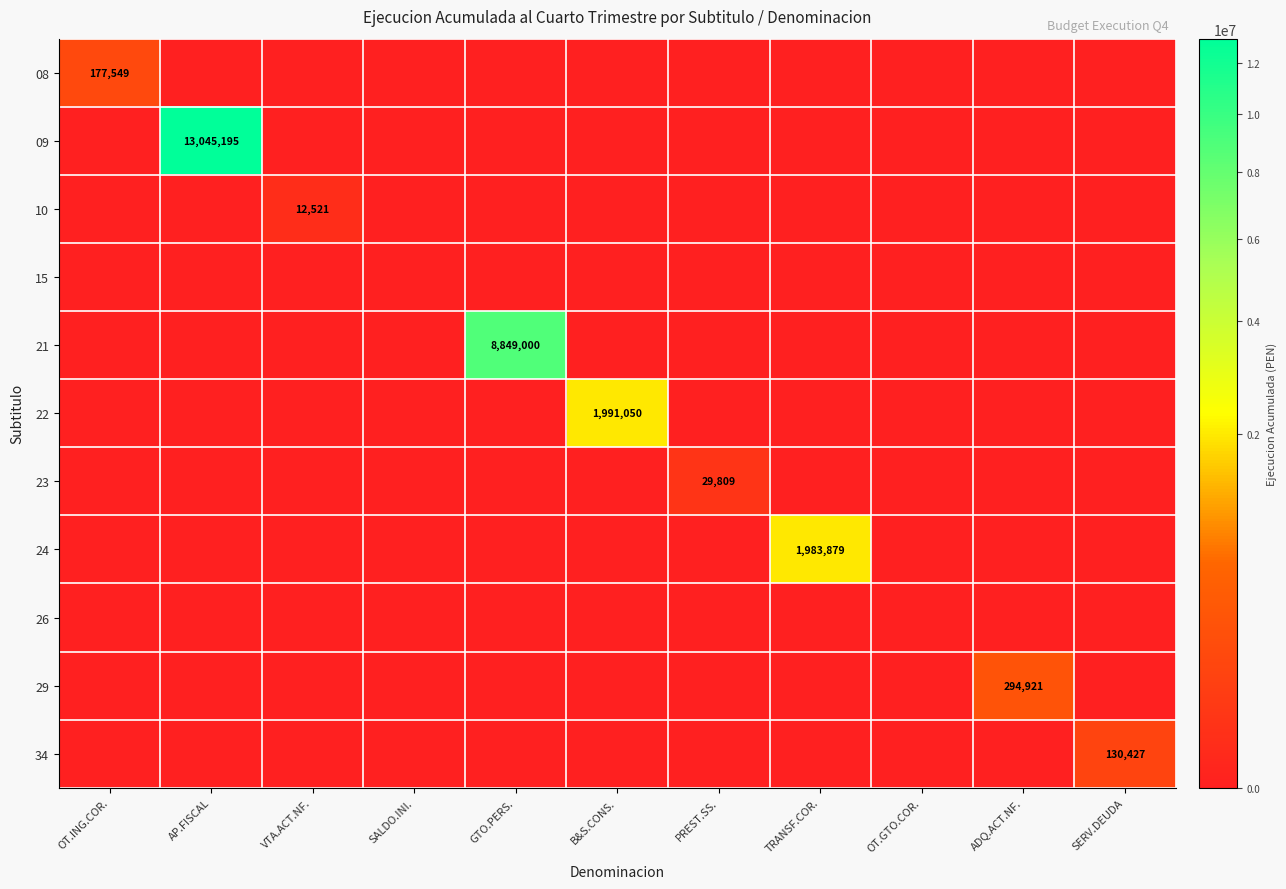

At which category does the chart reach its minimum across all series?

AP.FISCAL